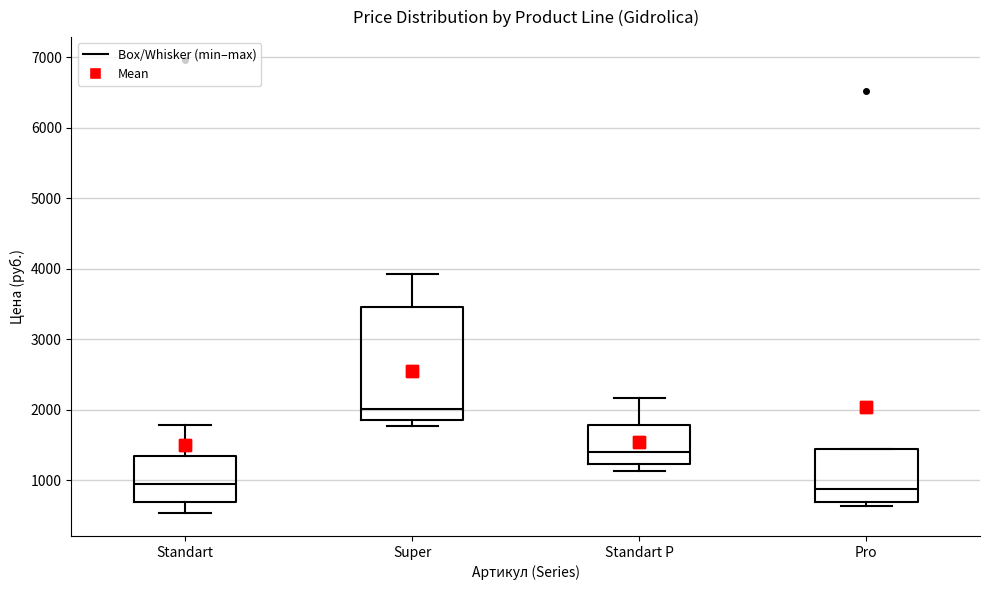

Reading left to right, transcribe this box plot: for each box, give where its median line is, the range the box spans, and where its two whiskers end, as read against the y-axis. The values are not printed on the chart, so give them approximately, as read against the axis.

Standart: median 900, box 700 to 1300, whiskers 500 to 1800
Super: median 2000, box 1800 to 3500, whiskers 1800 (just below the box's lower edge) to 3900
Standart P: median 1400, box 1200 to 1800, whiskers 1100 to 2200
Pro: median 900, box 700 to 1400, whiskers 600 to 1400